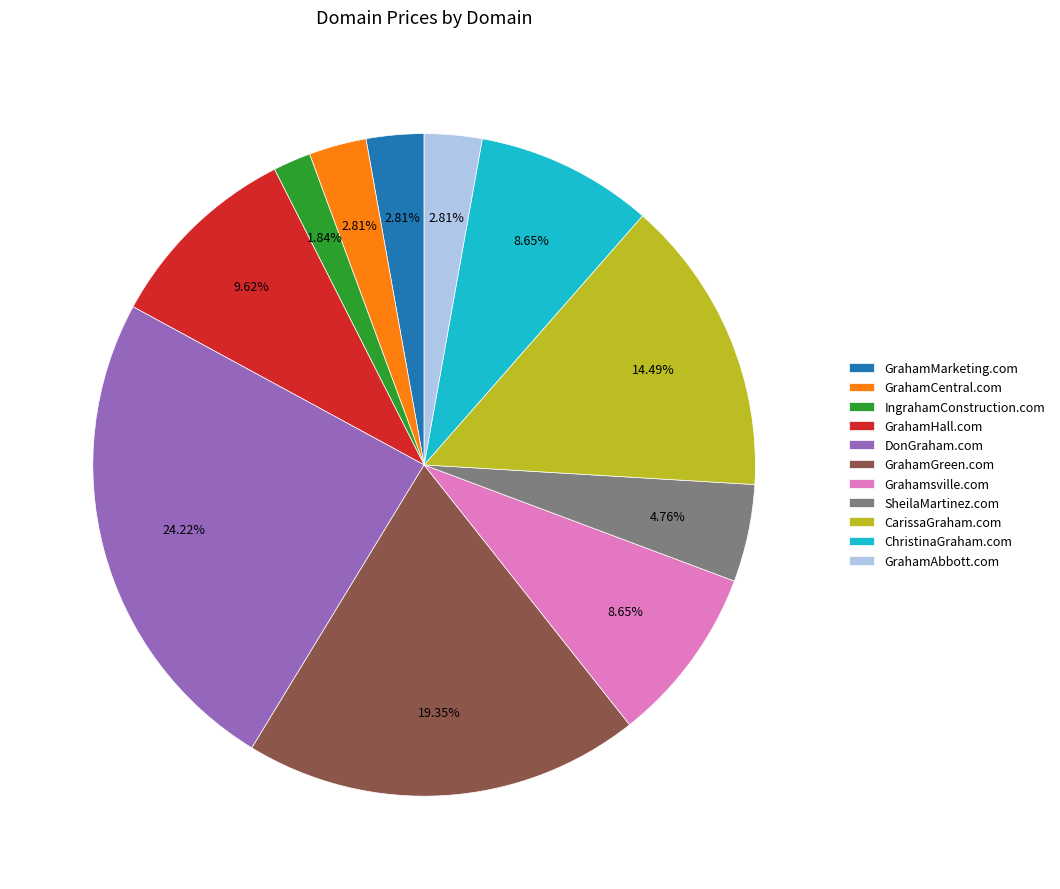

Is GrahamCentral.com the majority of the pie?

No